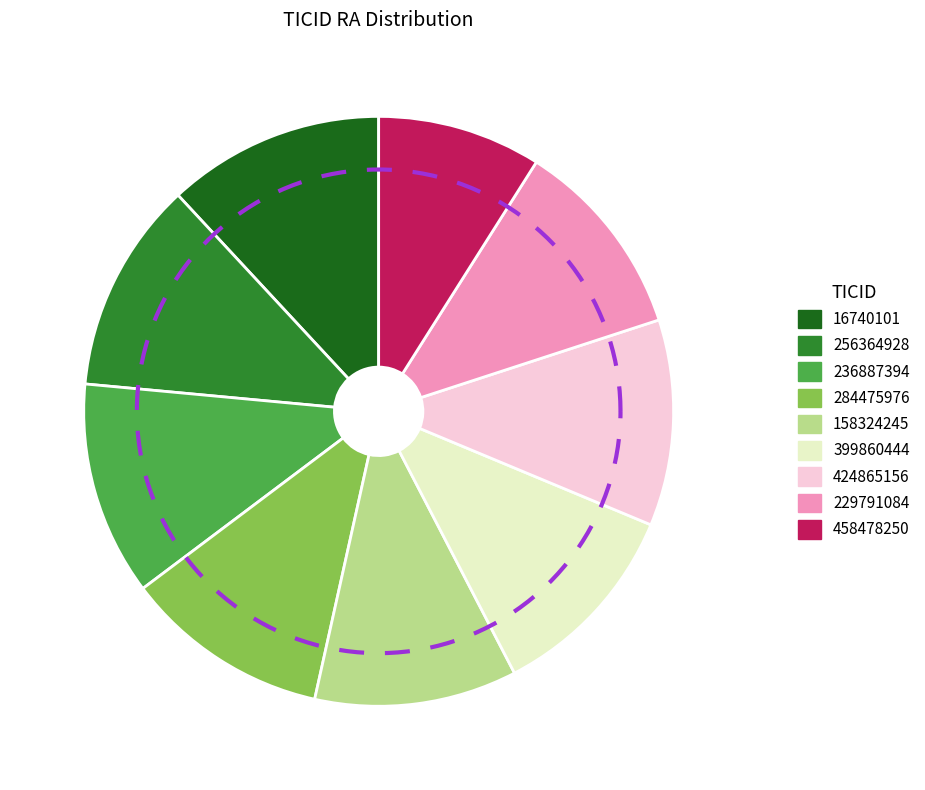

What portion of the pie excludes 16740101?

88.1%